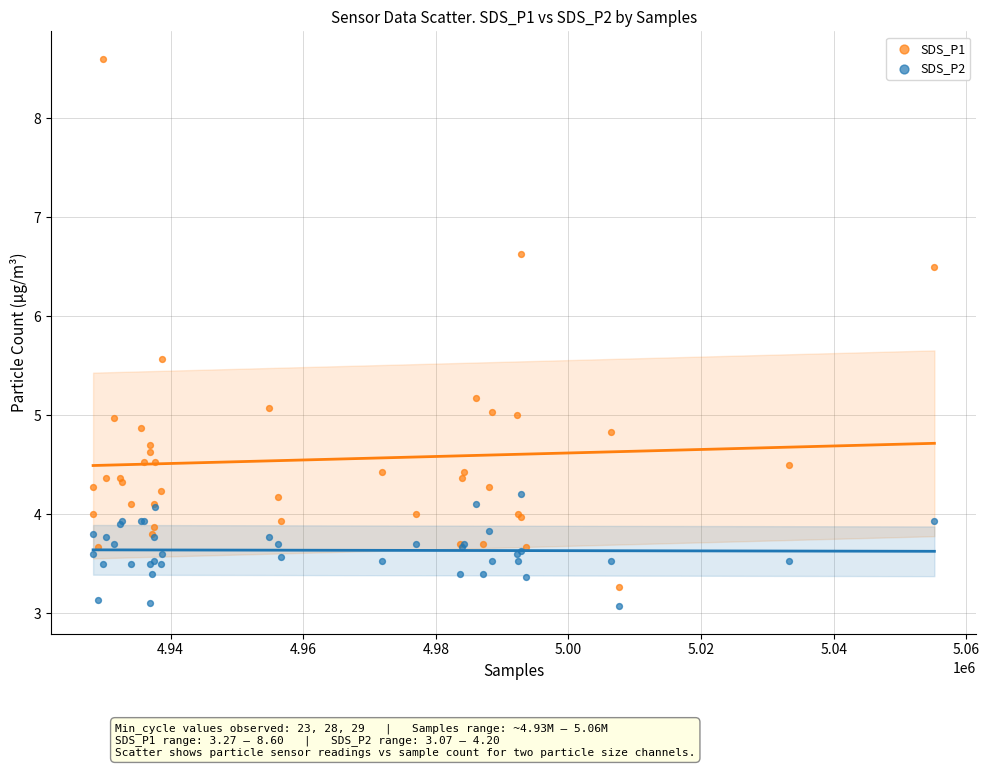

What is the X range (max minus min) for the scatter plot?

126854.0